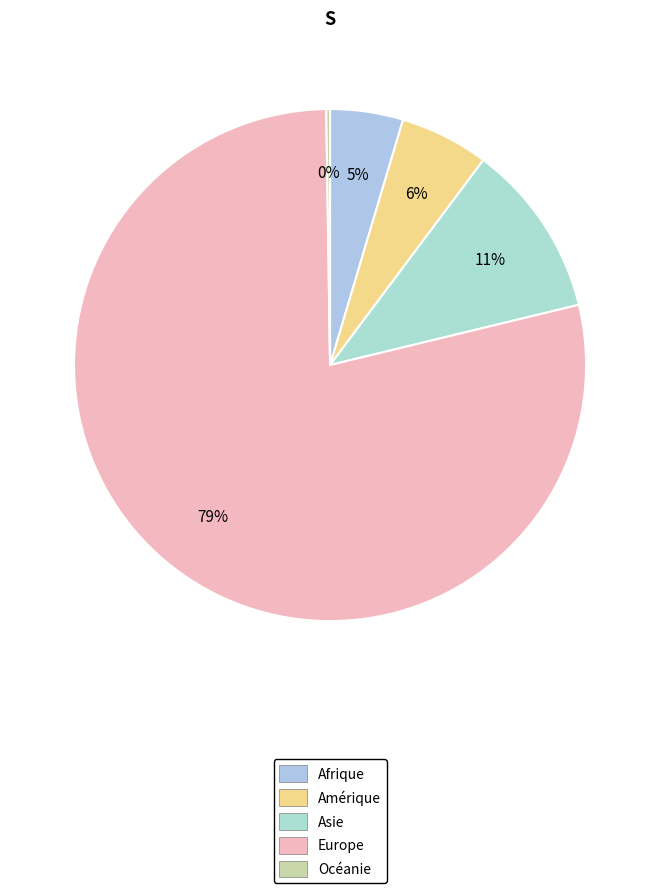

To the nearest percent, what is the average slice percentage?

20%